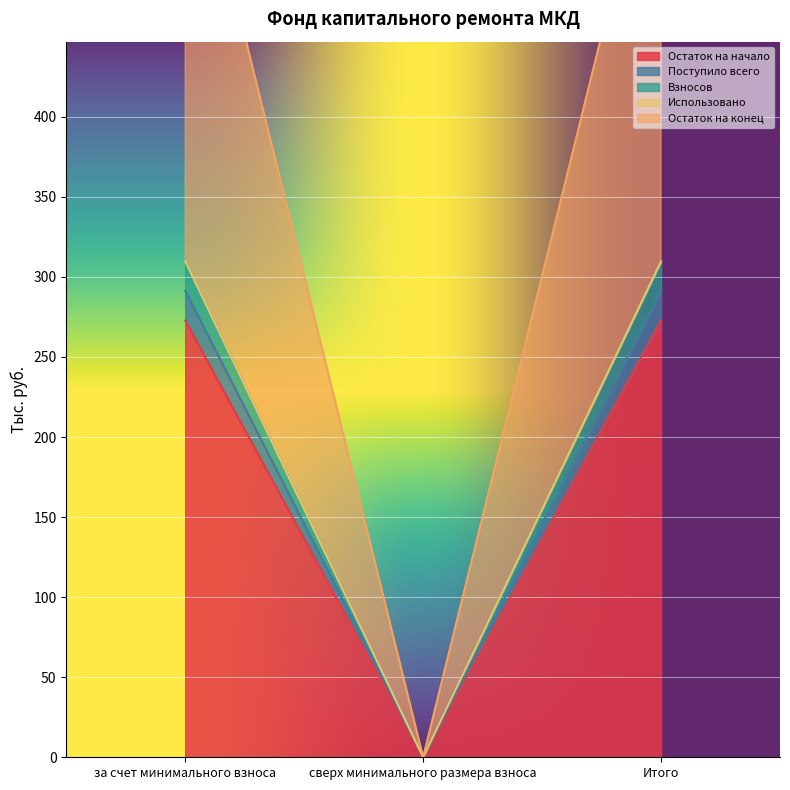

What is the average value of the Взносов series?

194.2